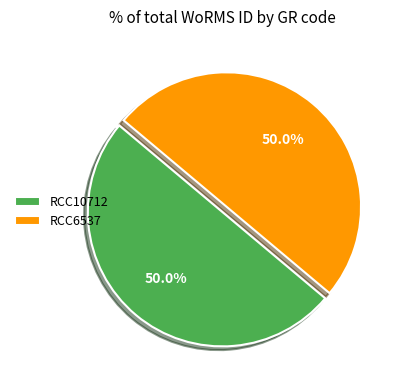

What percentage is NOT represented by RCC10712?

50.0%